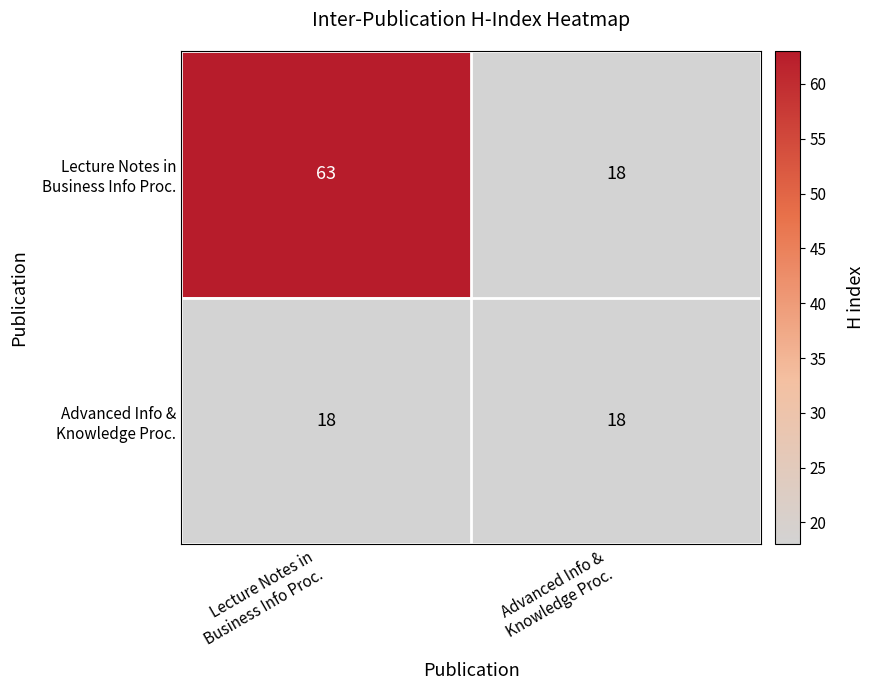

What is the minimum value shown in the chart?

18